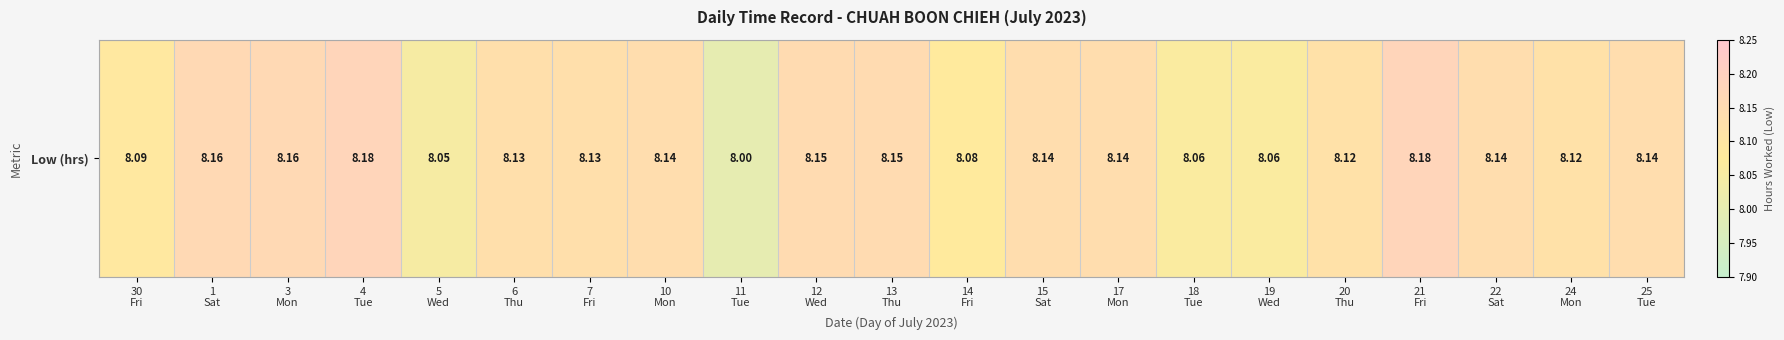

Reading right to left, list all the values displayed in this chart.

8.1	8.1	8.1	8.2	8.1	8.1	8.1	8.1	8.1	8.1	8.2	8.2	8.0	8.1	8.1	8.1	8.1	8.2	8.2	8.2	8.1